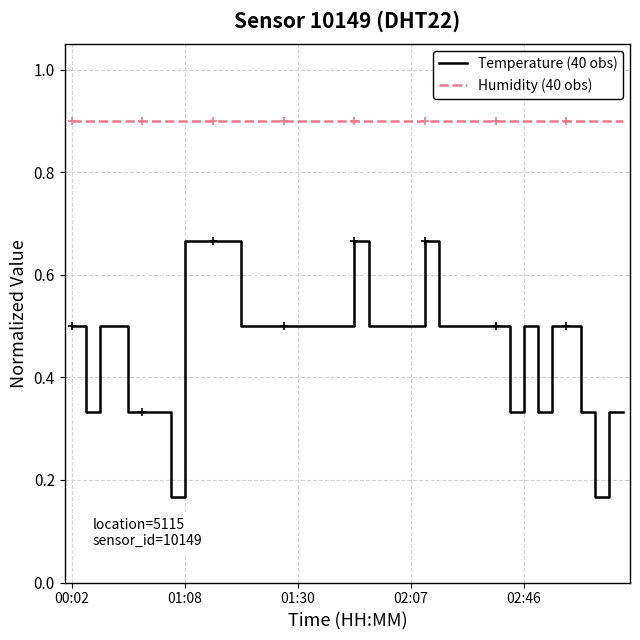

Which series has the largest total across all categories?

Humidity (40 obs)